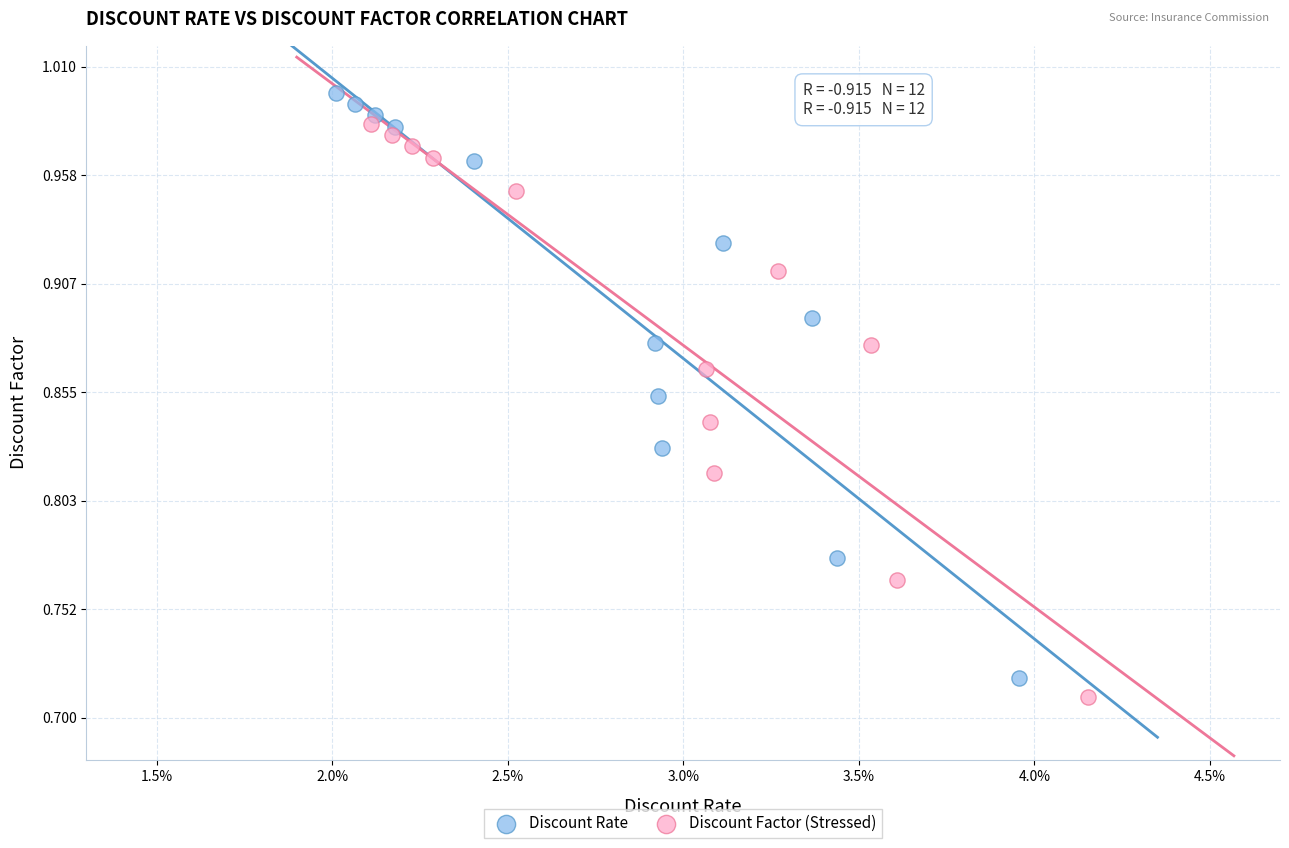

Which series reaches the minimum Y coordinate?

Discount Factor (Stressed)